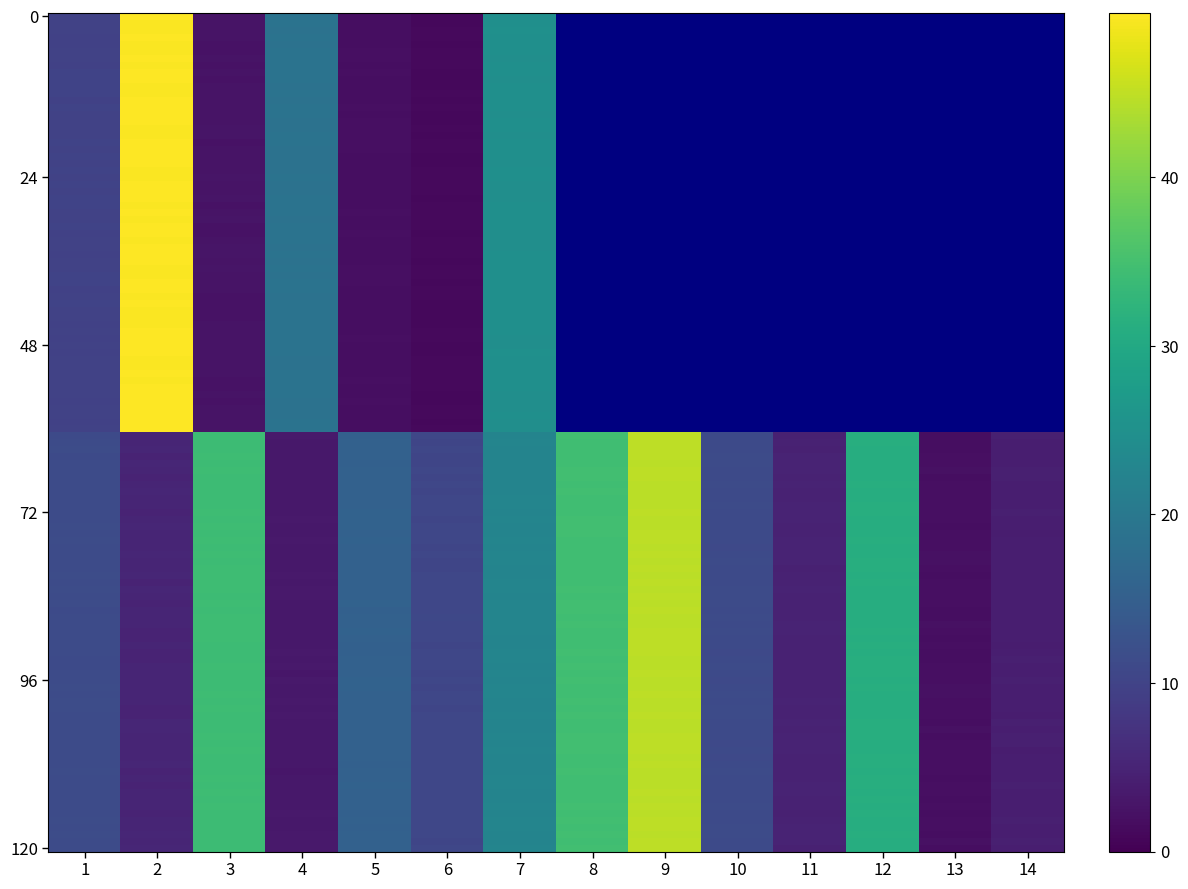

What is the sum of all values?

234.8